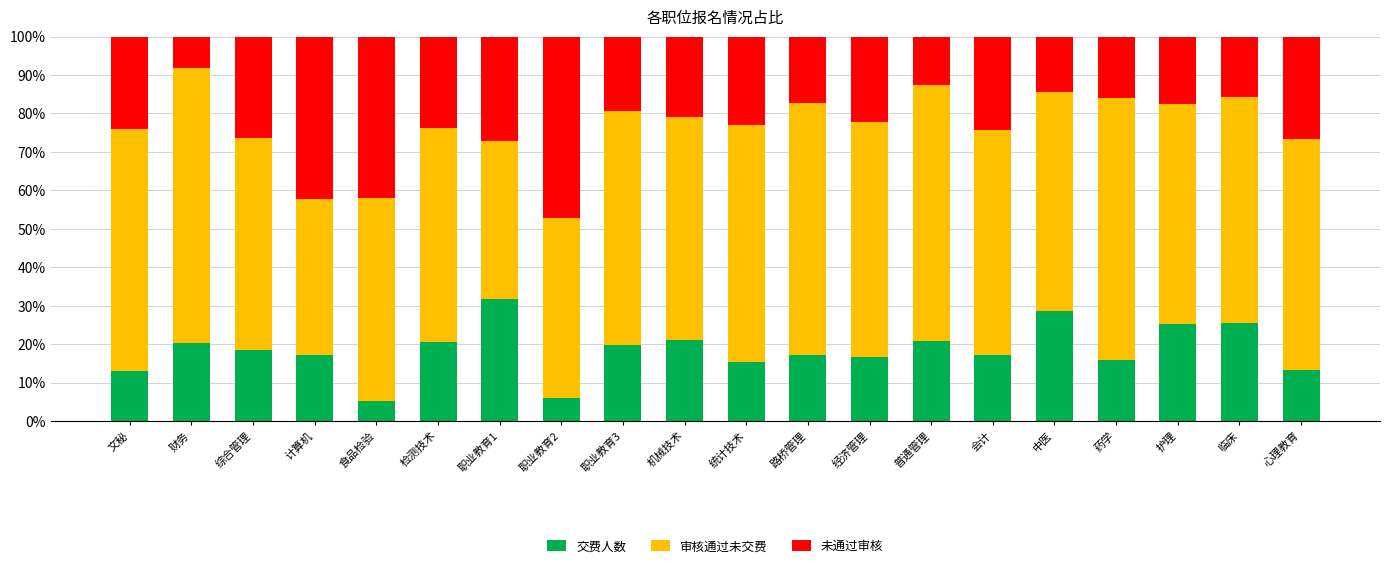

The value of 交费人数 at 中医 is 8.0. True or false?

False